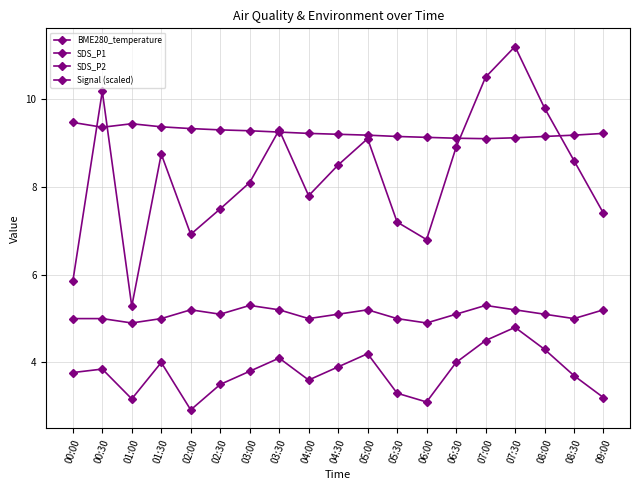

How many data points does each series have?

19